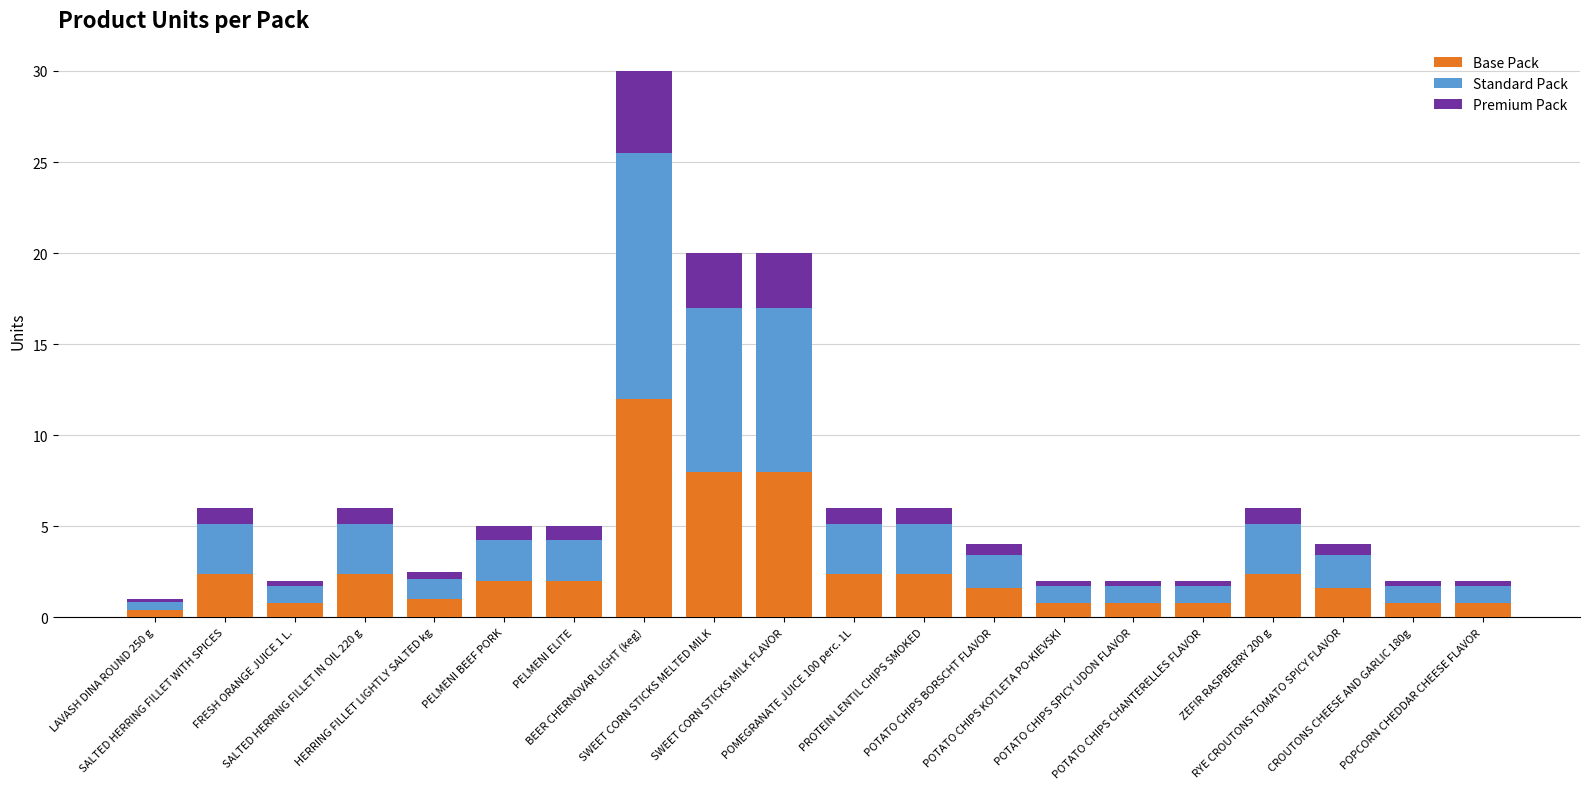

What is the maximum value for Base Pack?

12.0